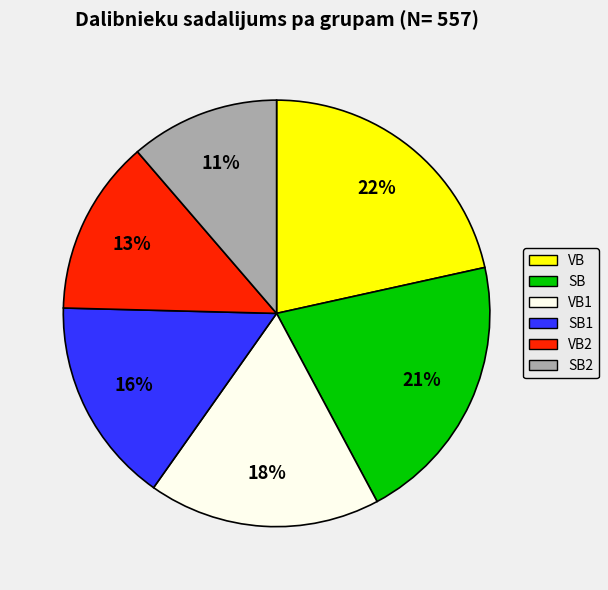

To the nearest percent, what is the combined percentage of VB and VB2?

35%